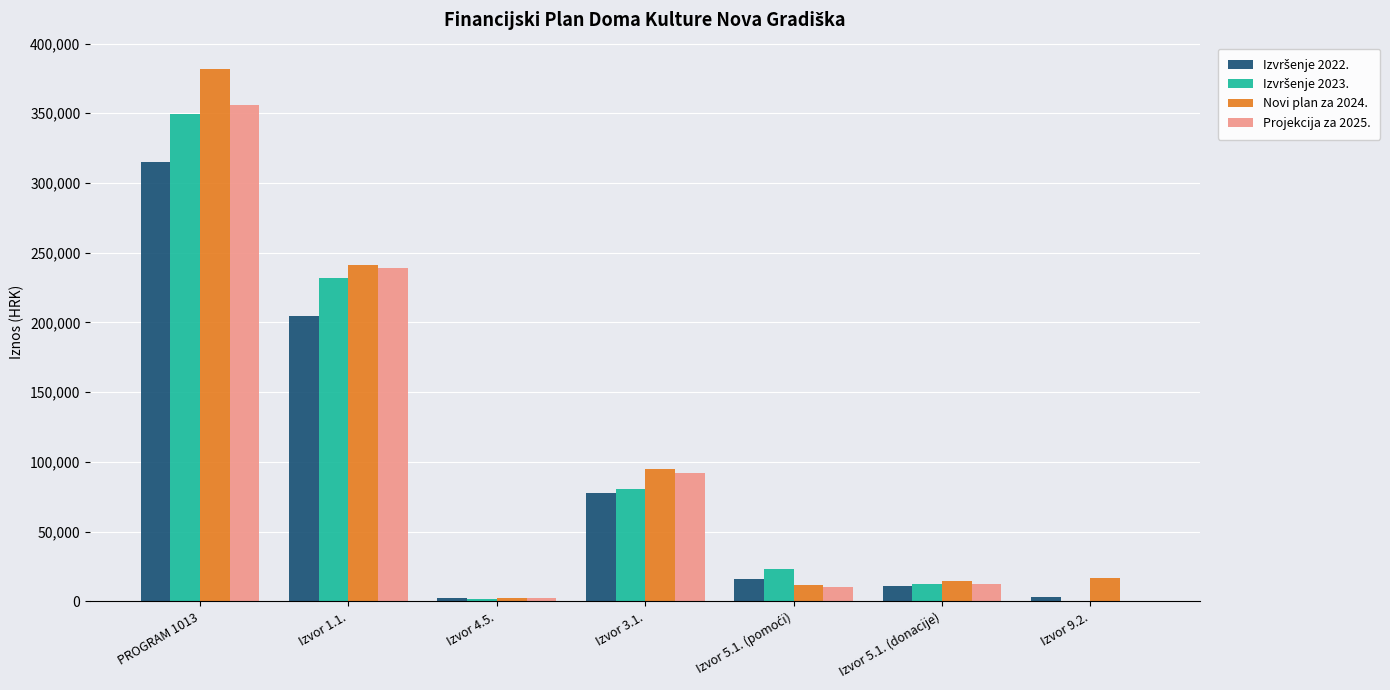

At which category is the sum across all series the highest?

PROGRAM 1013